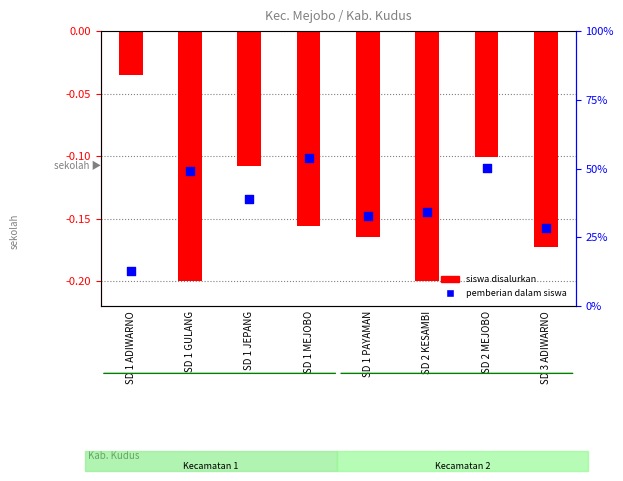

Is the value of pemberian dalam siswa at SD 1 GULANG greater than the value of siswa disalurkan (normalized) at SD 3 ADIWARNO?

Yes